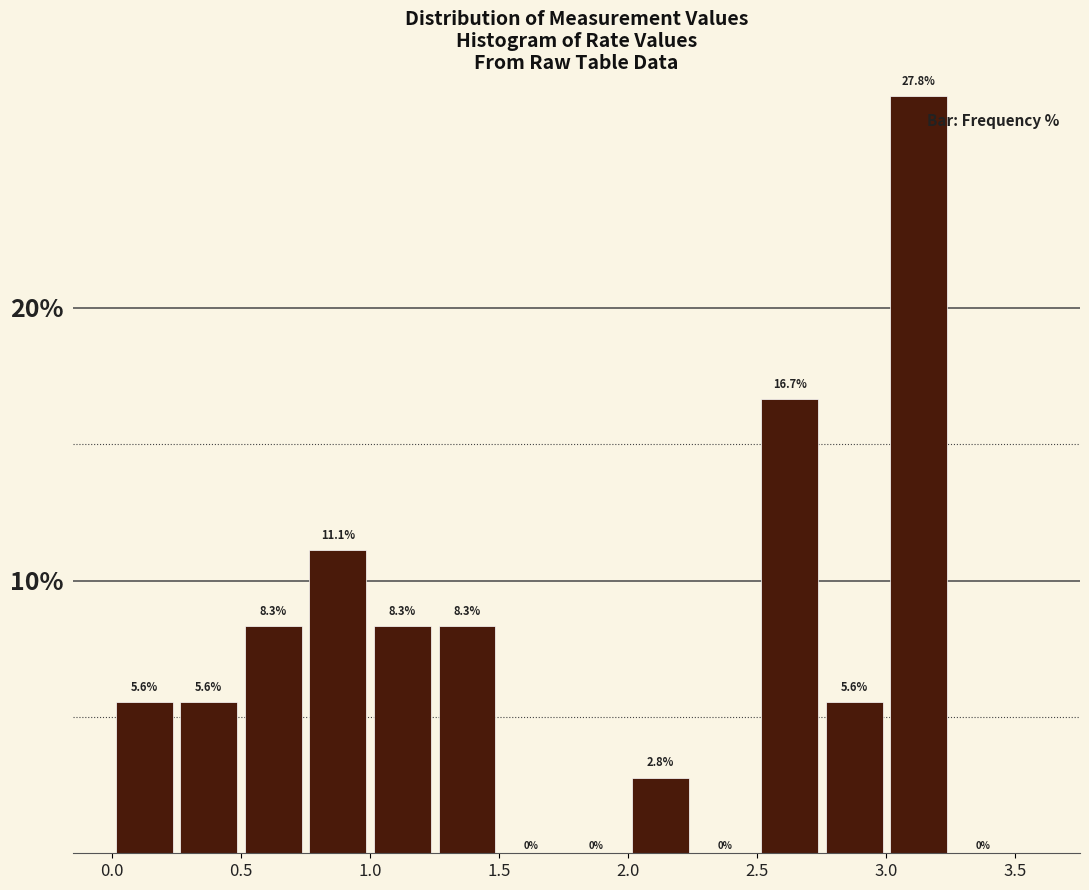

Reading left to right, list every bar in this chart as the range it spans on the x-axis followed by its height.

0.00 to 0.25: 5.6
0.25 to 0.50: 5.6
0.50 to 0.75: 8.3
0.75 to 1.00: 11.1
1.00 to 1.25: 8.3
1.25 to 1.50: 8.3
1.50 to 1.75: 0.0
1.75 to 2.00: 0.0
2.00 to 2.25: 2.8
2.25 to 2.50: 0.0
2.50 to 2.75: 16.7
2.75 to 3.00: 5.6
3.00 to 3.25: 27.8
3.25 to 3.50: 0.0